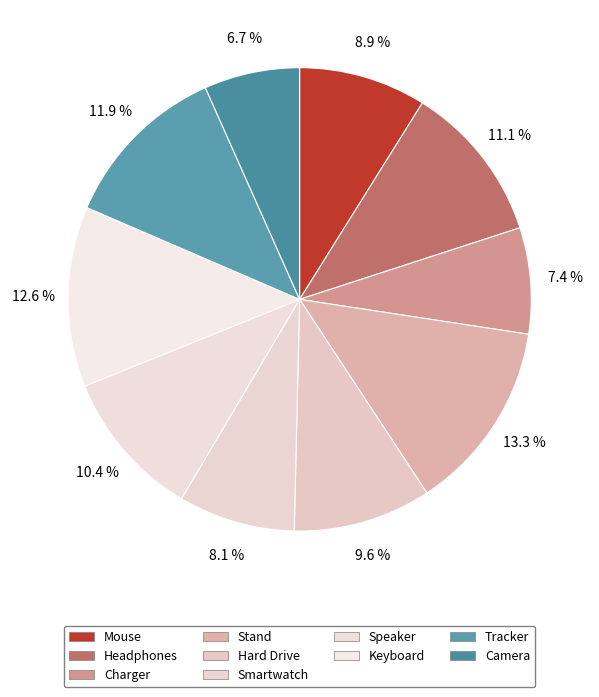

Count the number of slices in the pie.

10